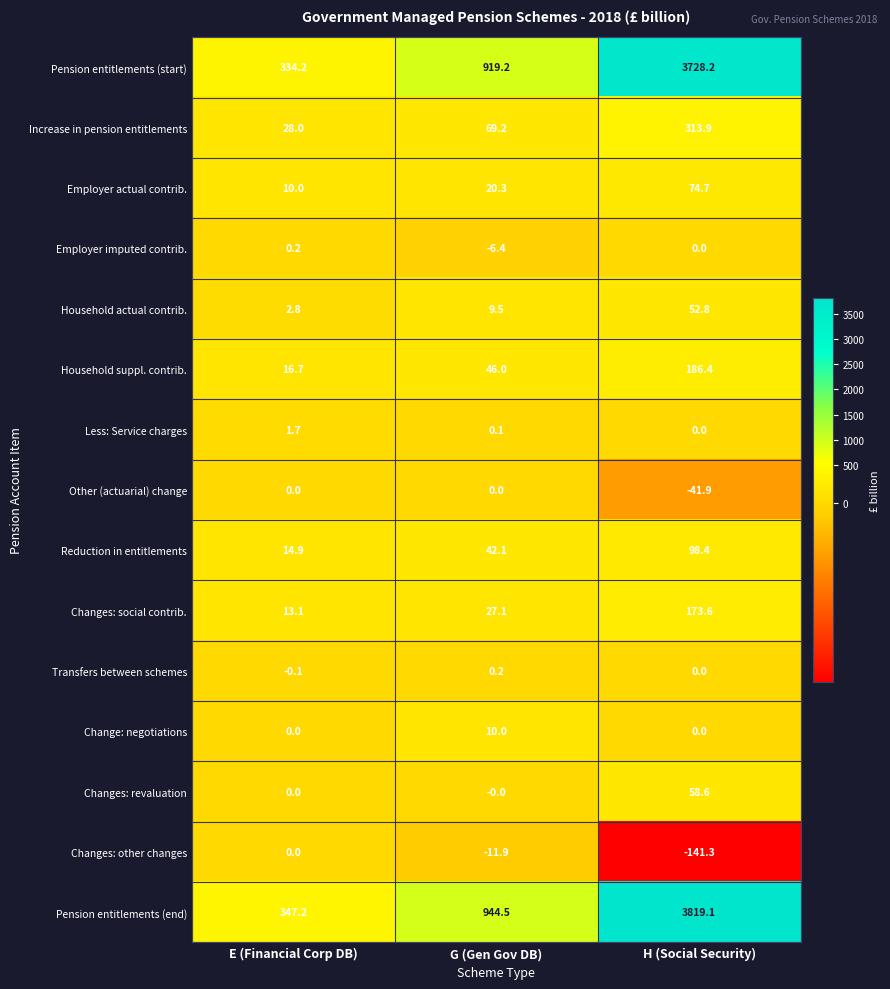

What is the difference between the Increase in pension entitlements values at E (Financial Corp DB) and H (Social Security)?

285.9